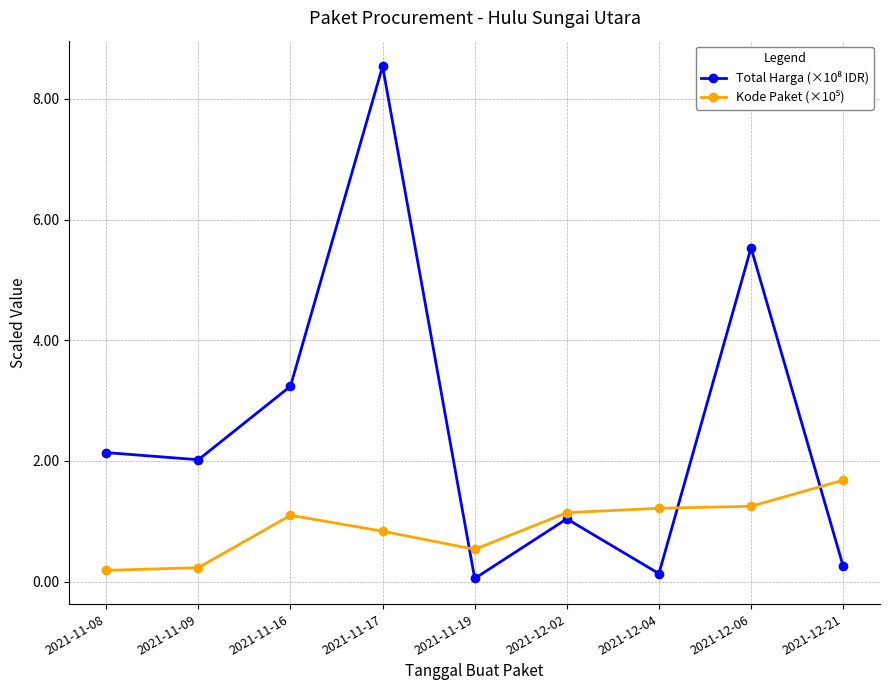

What position from the left is 2021-12-06?

8